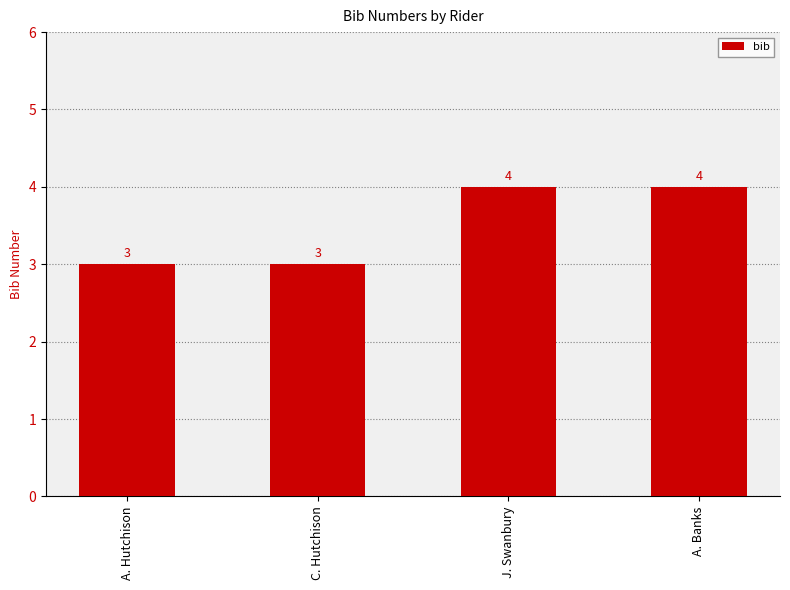

How many bars are there in total?

4